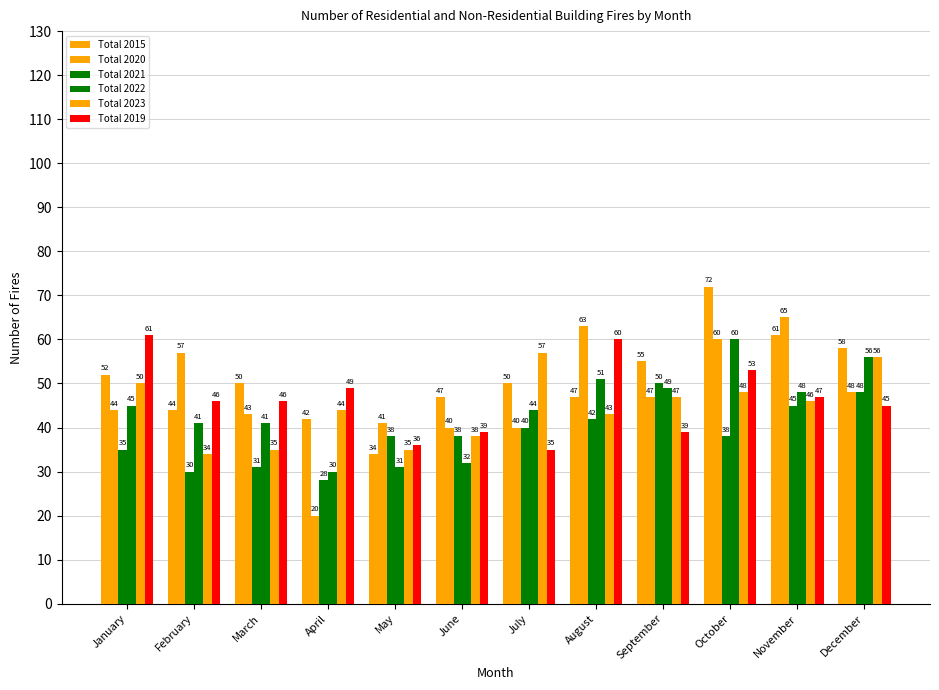

The Total 2022 series shows 94 at December. True or false?

False